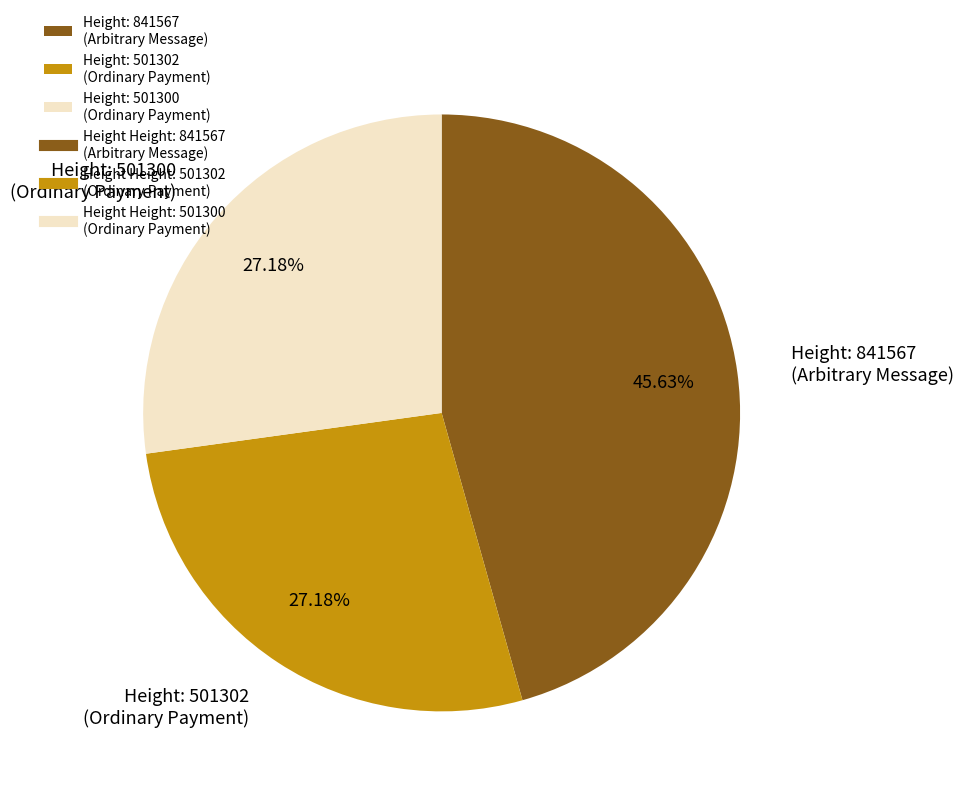

Is the sum of Height: 501300 (Ordinary Payment) and Height: 841567 (Arbitrary Message) greater than half?

Yes